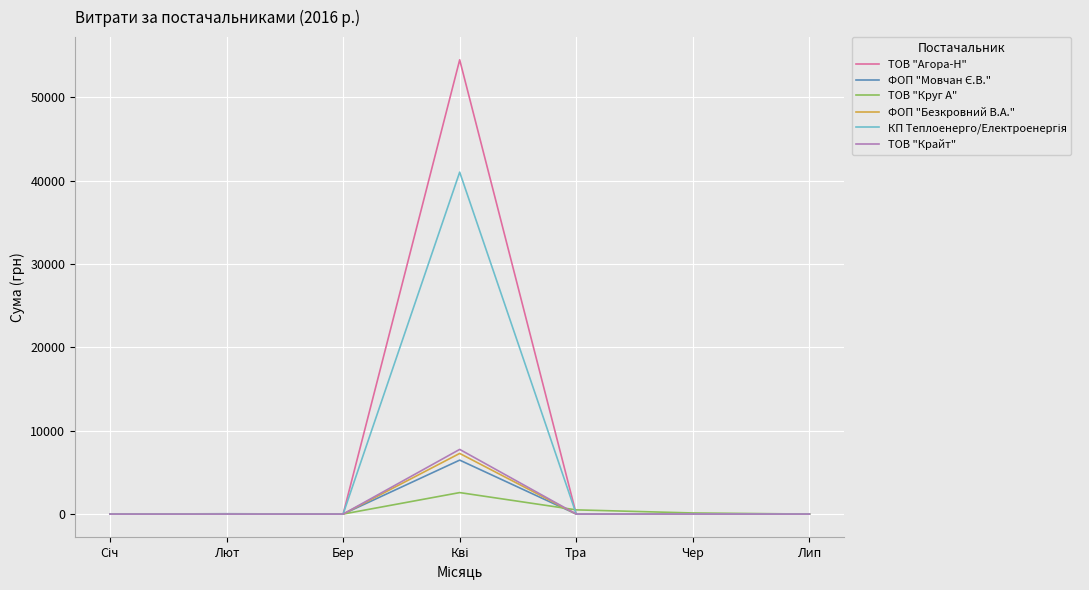

Is it true that ФОП "Безкровний В.А." equals 0.0 at Бер?

True